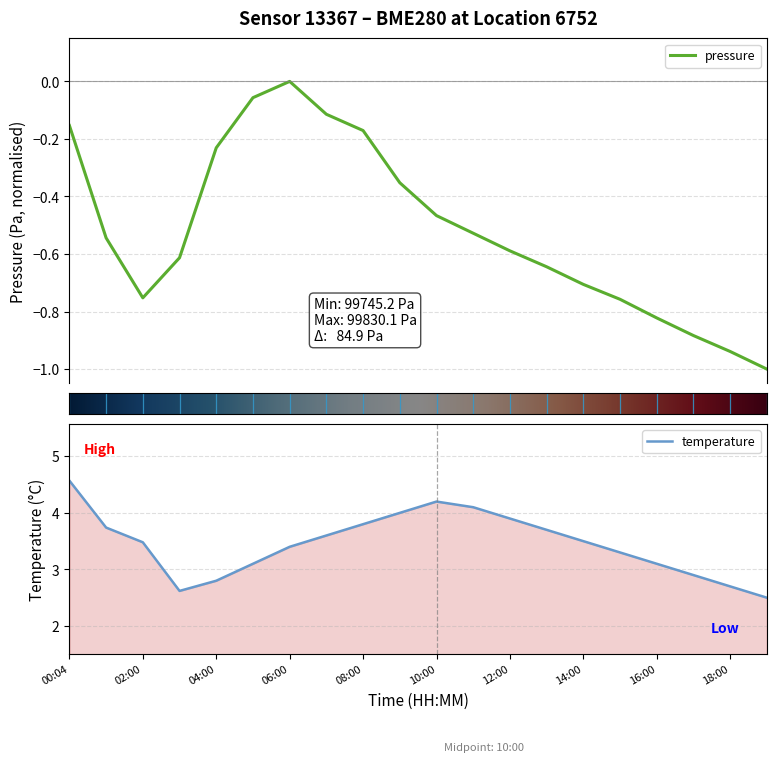

Which category has the lowest value in the pressure series?

19:00